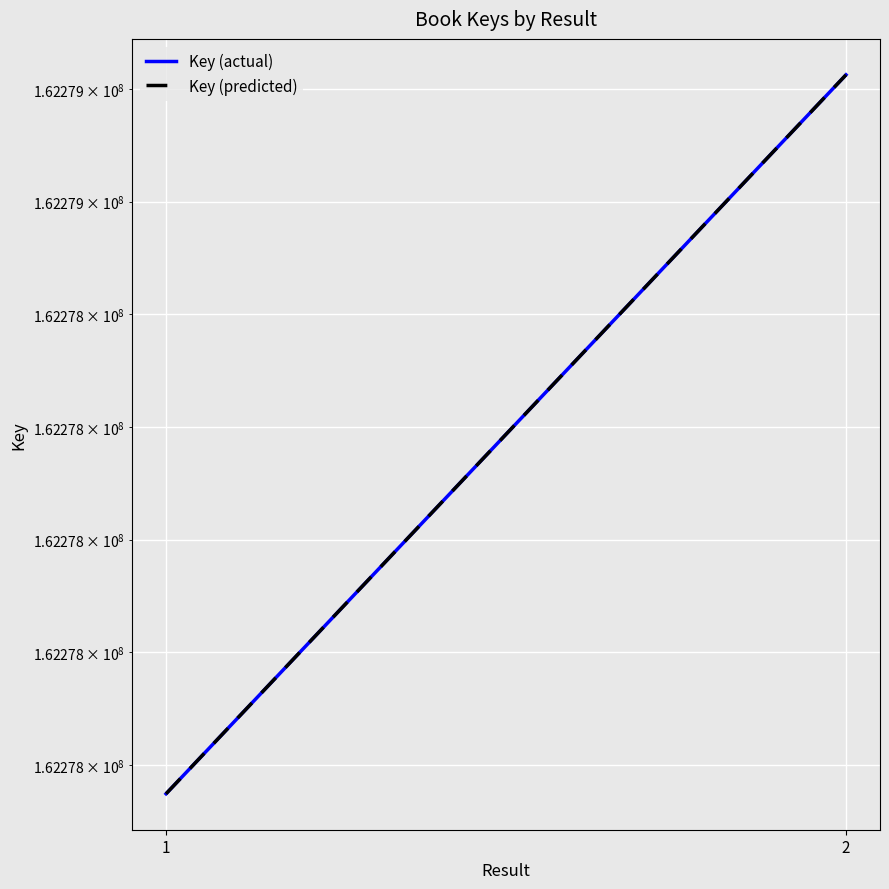

At which category is the sum across all series the highest?

2